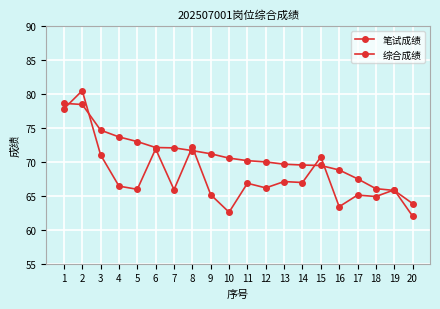

Reading left to right, extract all data points from this chart.

笔试成绩: 1=77.8	2=80.5	3=71.0	4=66.4	5=66.0	6=71.9	7=65.9	8=72.2	9=65.2	10=62.6	11=66.8	12=66.2	13=67.1	14=67.0	15=70.7	16=63.4	17=65.1	18=64.9	19=65.9	20=62.0
综合成绩: 1=78.6	2=78.4	3=74.7	4=73.7	5=73.0	6=72.1	7=72.0	8=71.6	9=71.2	10=70.5	11=70.2	12=70.0	13=69.6	14=69.5	15=69.5	16=68.8	17=67.5	18=66.0	19=65.8	20=63.9